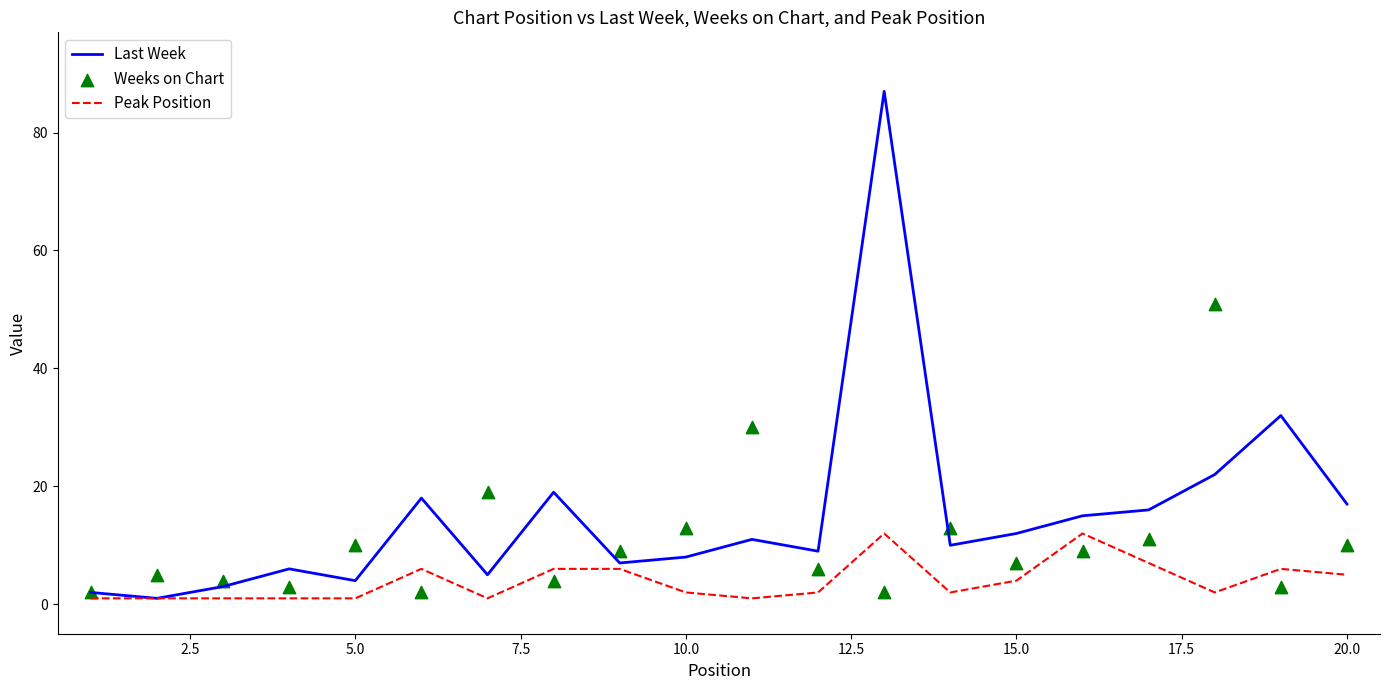

At how many categories does at least one series exceed 56?

1